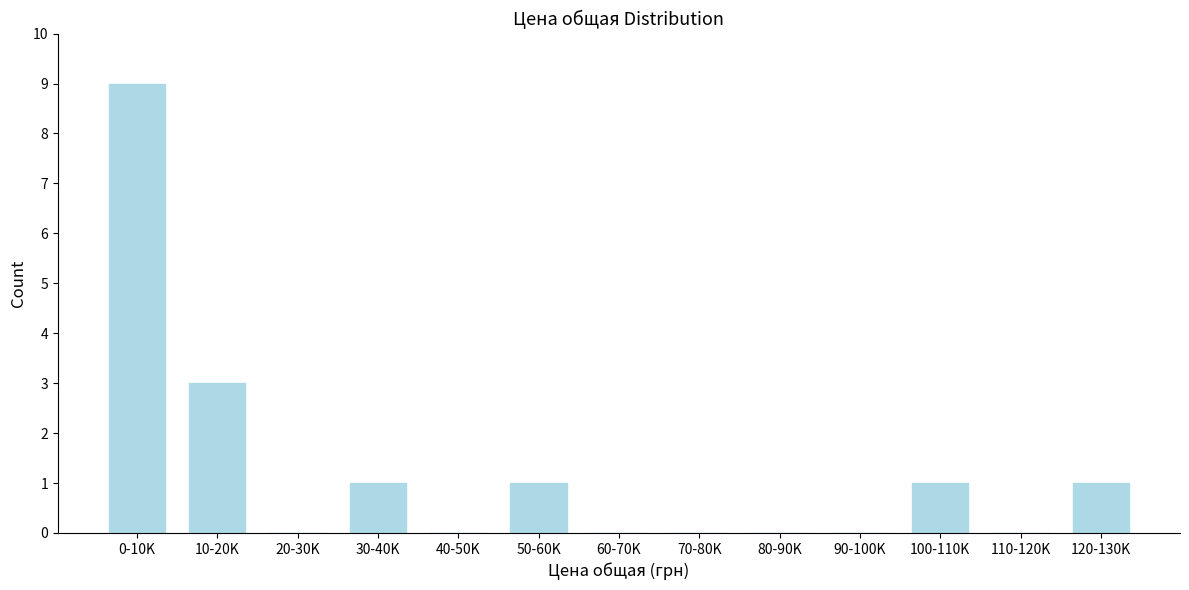

Reading left to right, transcribe all the data shown in this chart.

0-10K=9	10-20K=3	20-30K=0	30-40K=1	40-50K=0	50-60K=1	60-70K=0	70-80K=0	80-90K=0	90-100K=0	100-110K=1	110-120K=0	120-130K=1